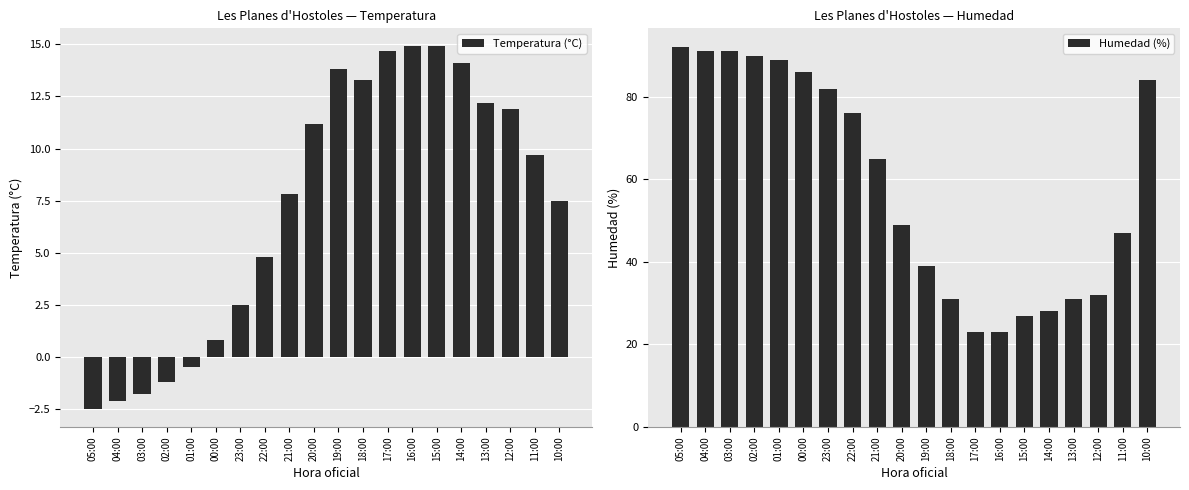

At which category is the sum across all series the highest?

10:00